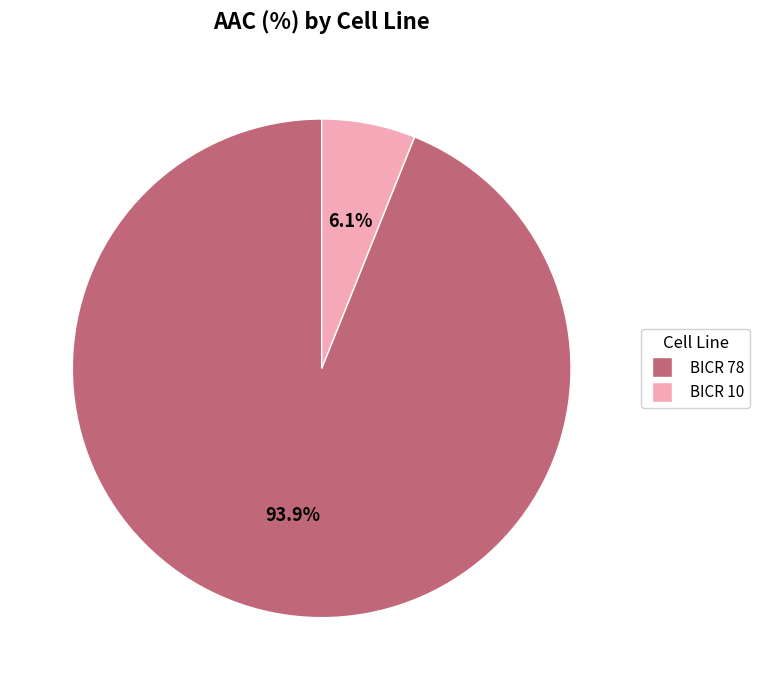

What is the smallest slice in the pie chart?

BICR 10